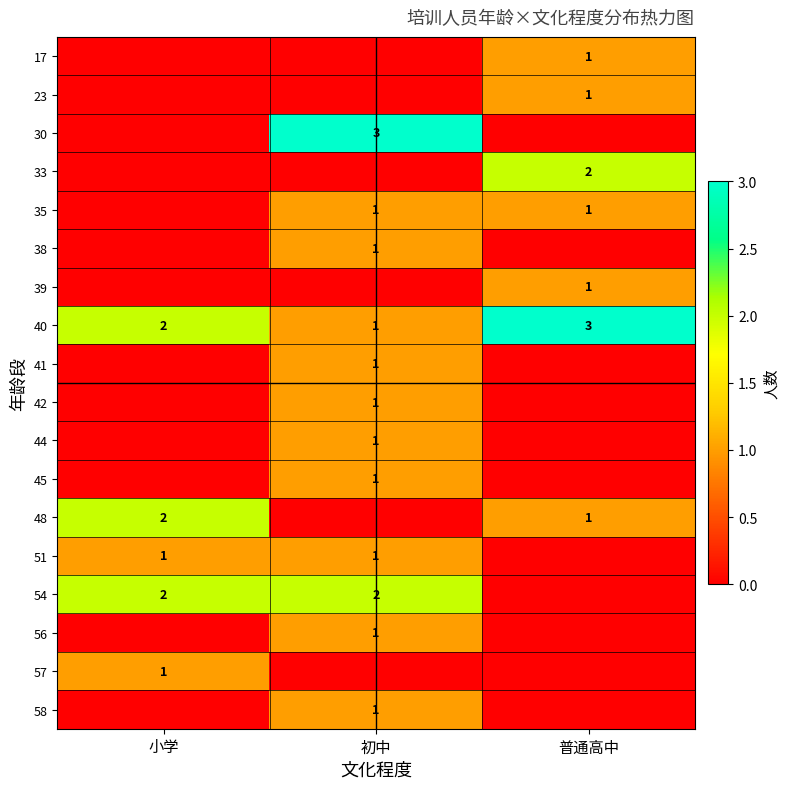

The value of 40 at 小学 is 1. True or false?

False